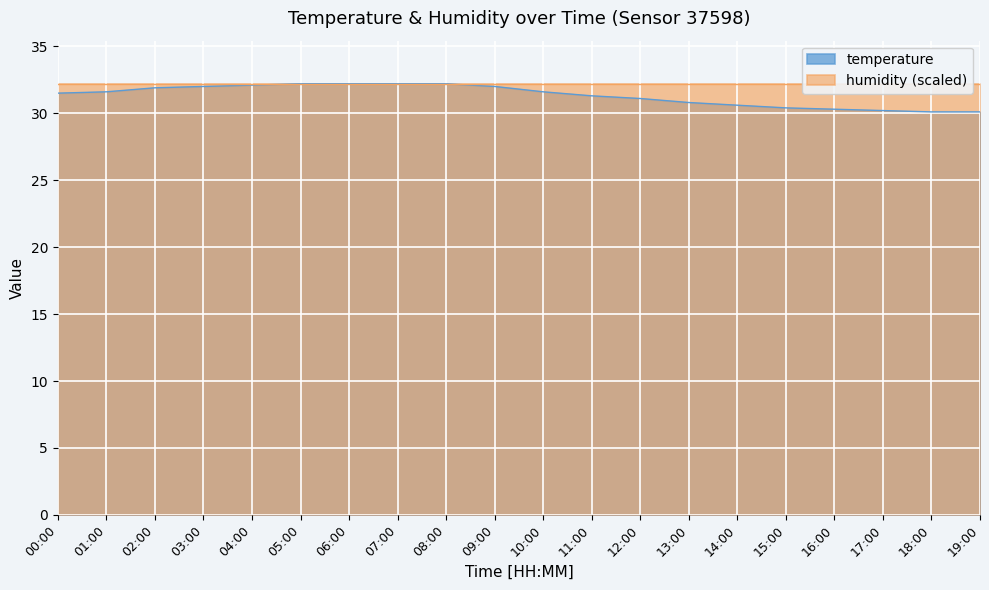

What is the label of the 6th point from the left?

05:00